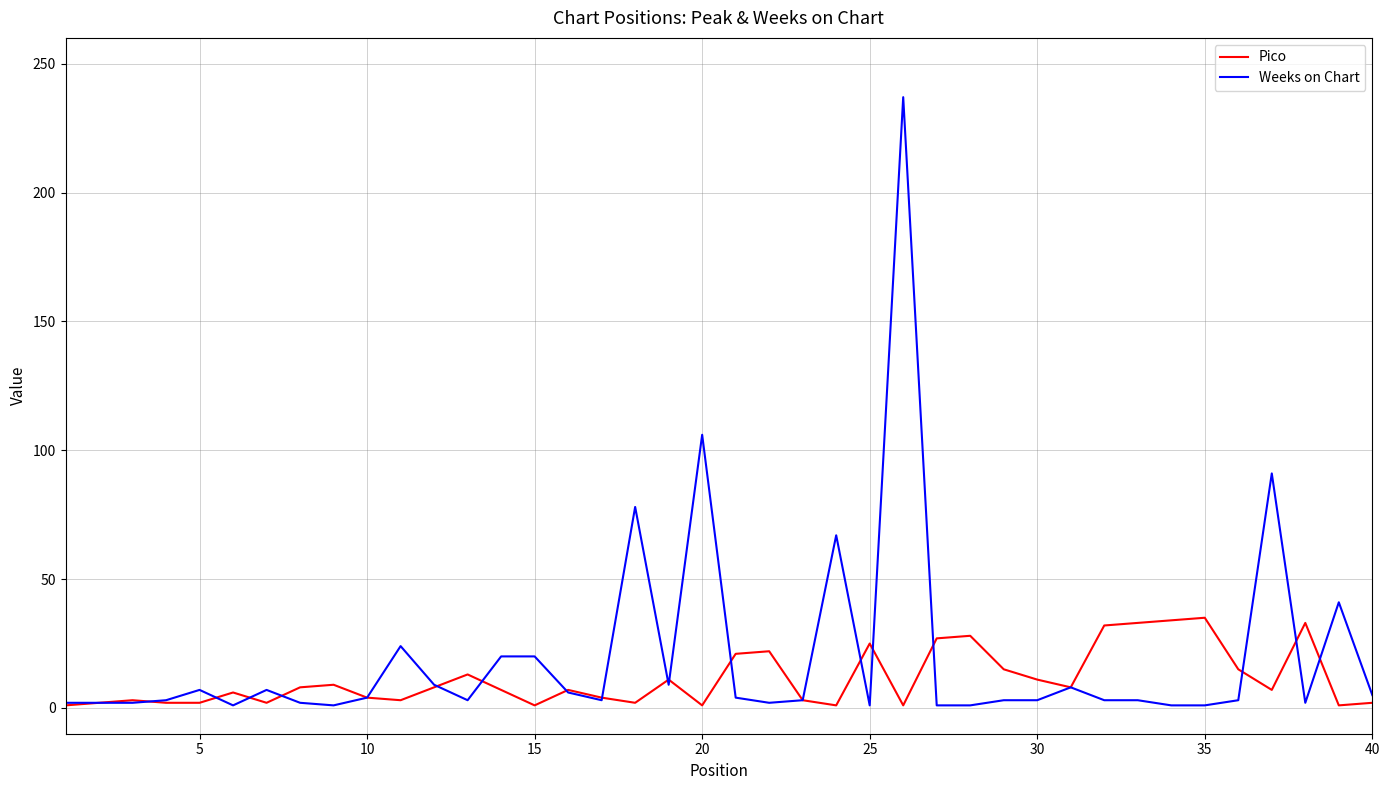

What is the greatest value displayed?

237